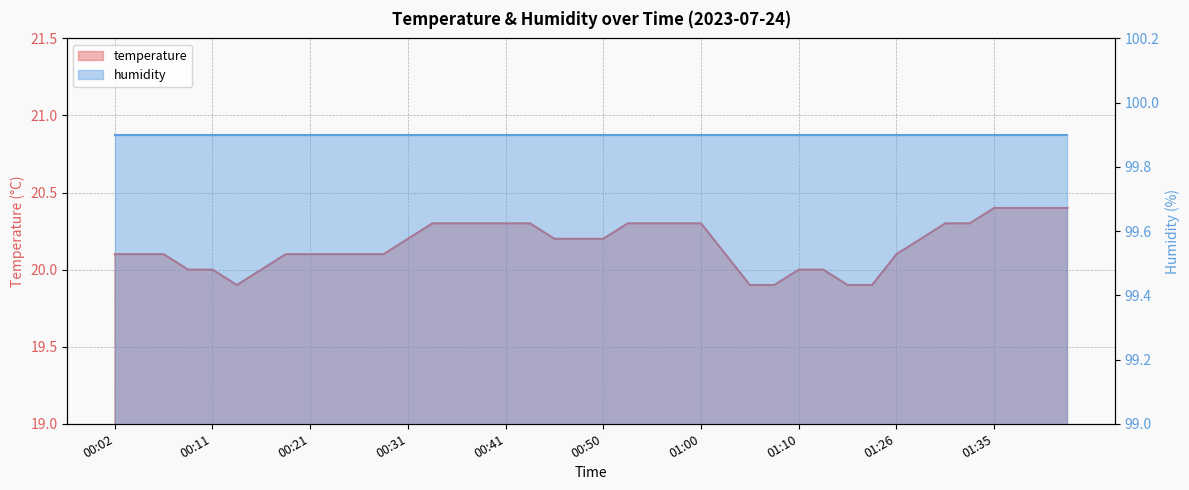

What is the maximum value shown in the chart?

20.4